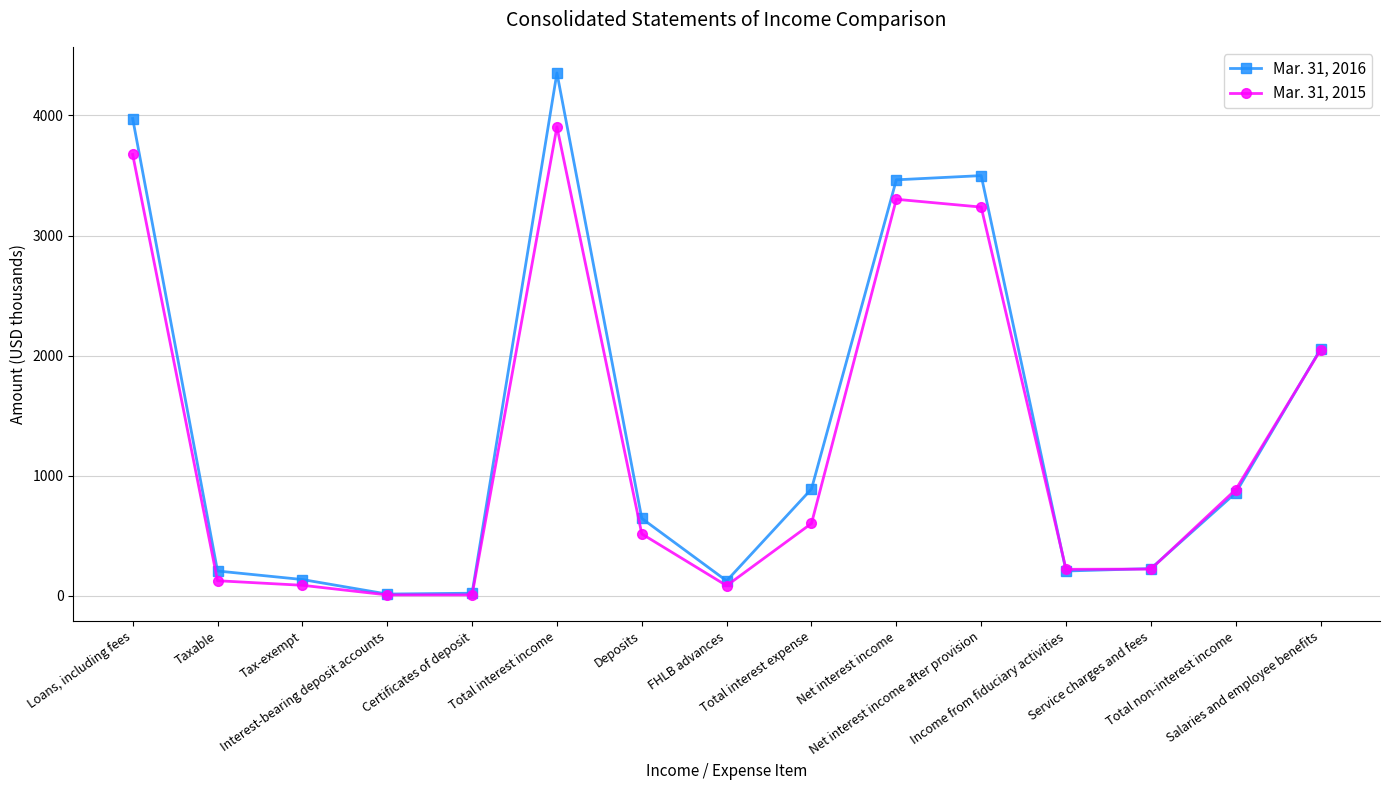

What is the average value of the Mar. 31, 2015 series?

1262